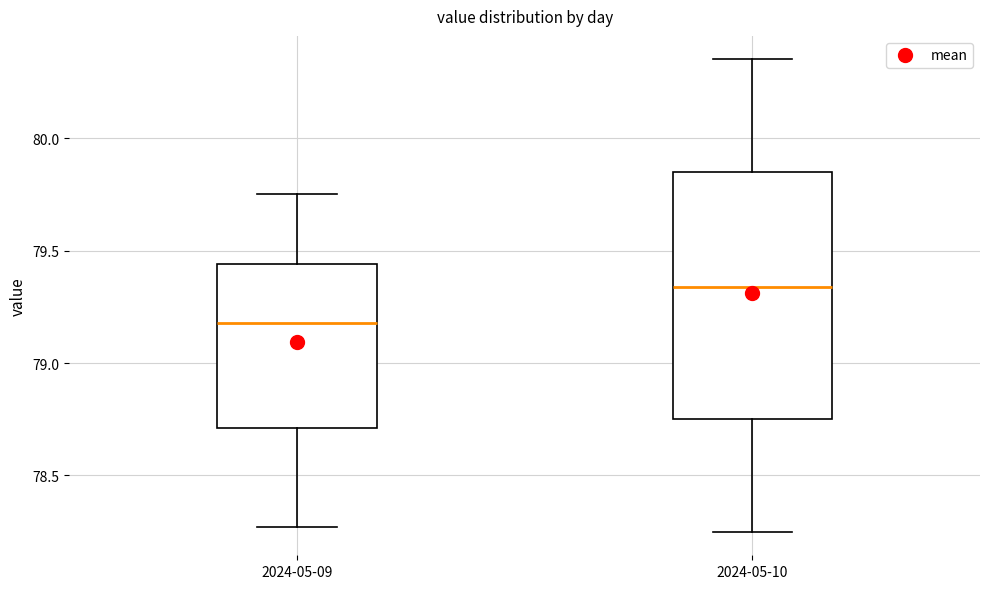

Reading left to right, transcribe this box plot: for each box, give where its median line is, the range the box spans, and where its two whiskers end, as read against the y-axis. The values are not printed on the chart, so give them approximately, as read against the axis.

2024-05-09: median 79.20, box 78.70 to 79.45, whiskers 78.25 to 79.75
2024-05-10: median 79.35, box 78.75 to 79.85, whiskers 78.25 to 80.35